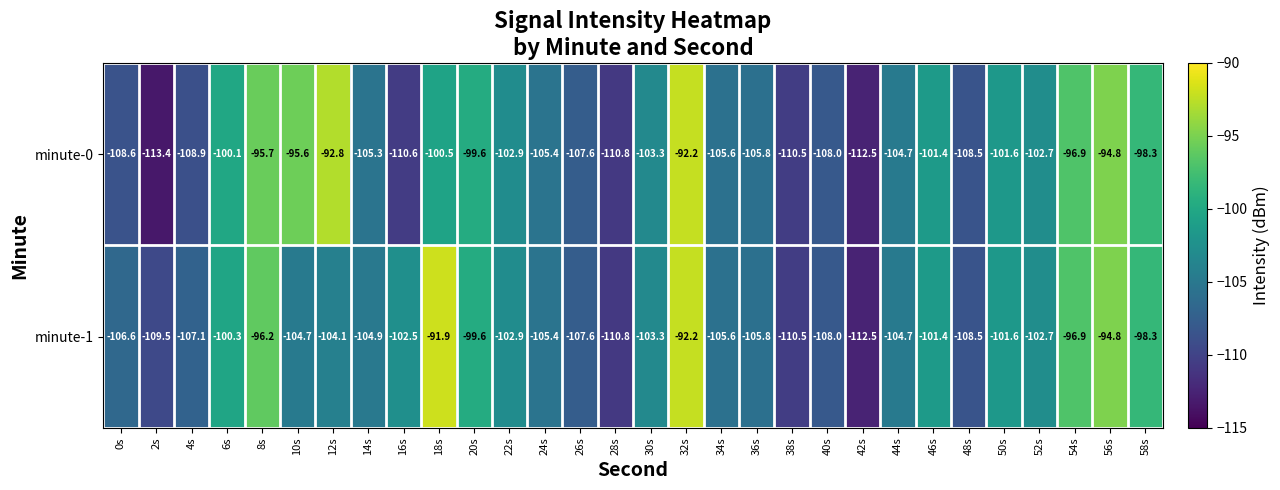

List the series in order of their overall mean, lowest first.

minute-0, minute-1